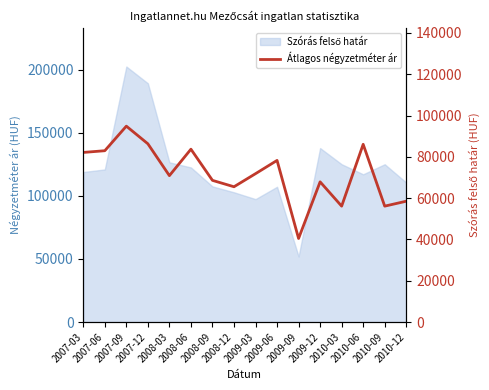

What is the approximate value at 2007-06, to the nearest 10?

82950